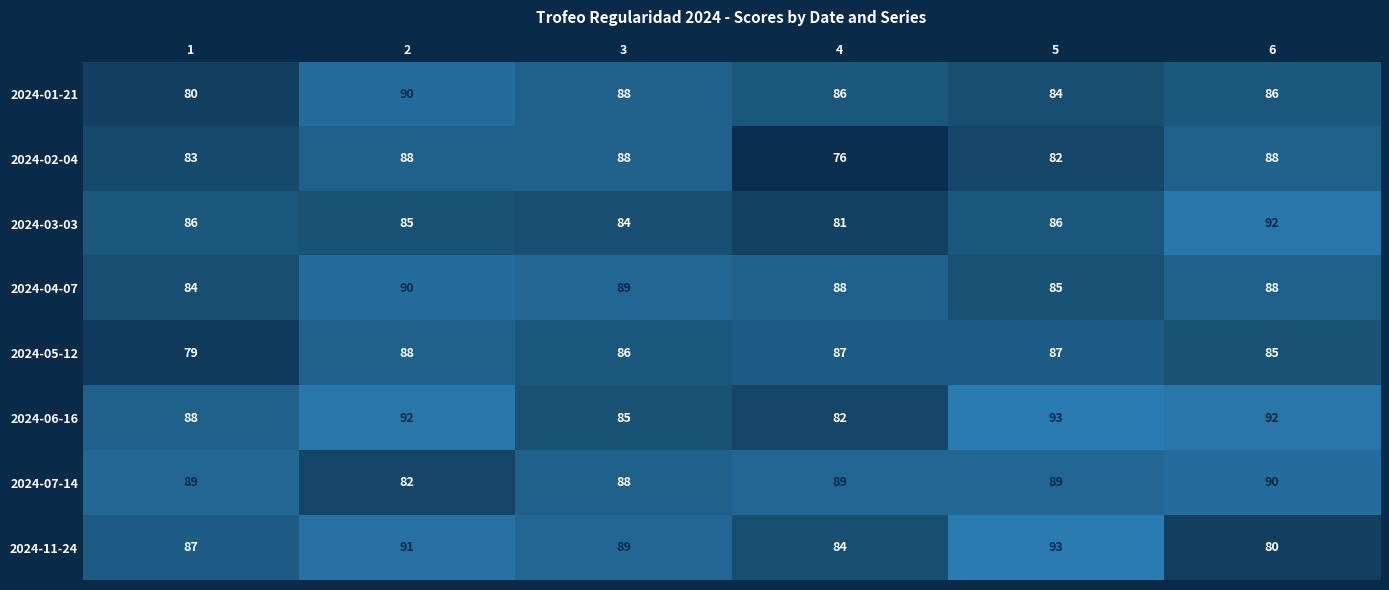

At how many categories does at least one series exceed 90?

3